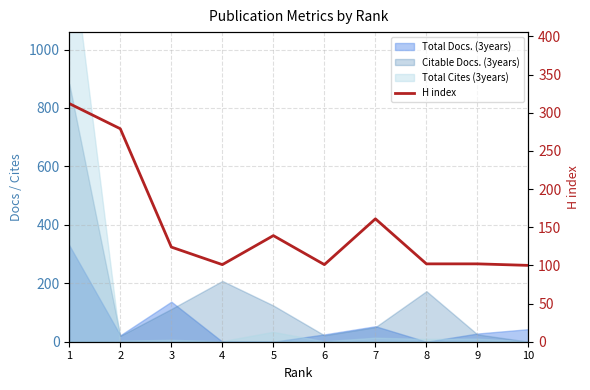

Reading left to right, extract all data points from this chart.

1=312	2=279	3=124	4=101	5=139	6=101	7=161	8=102	9=102	10=100